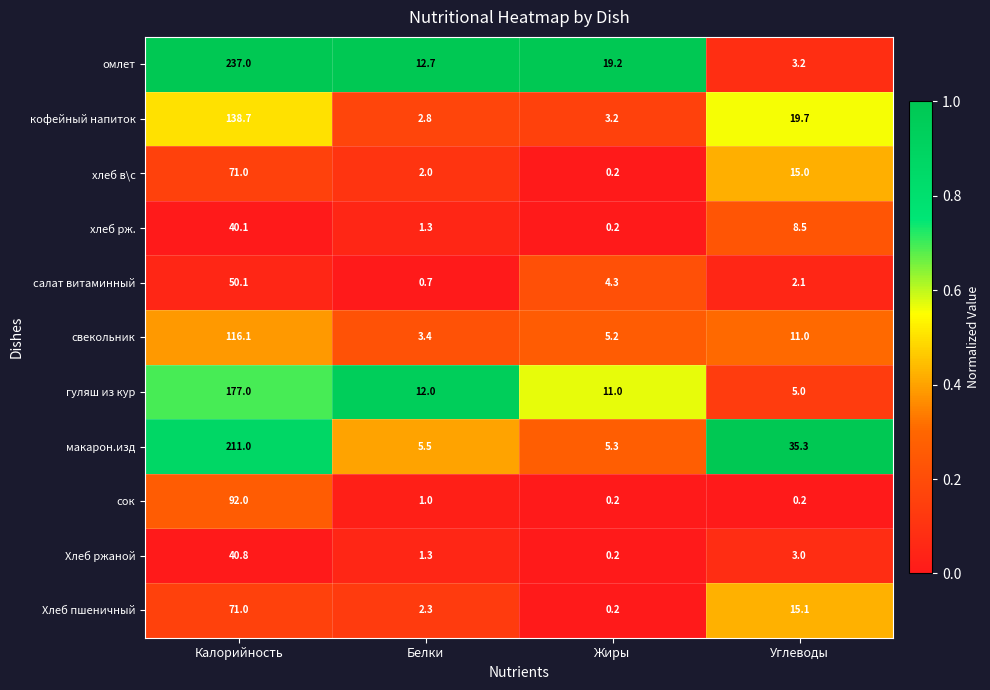

Is it true that Хлеб пшеничный equals 0.2 at Жиры?

True